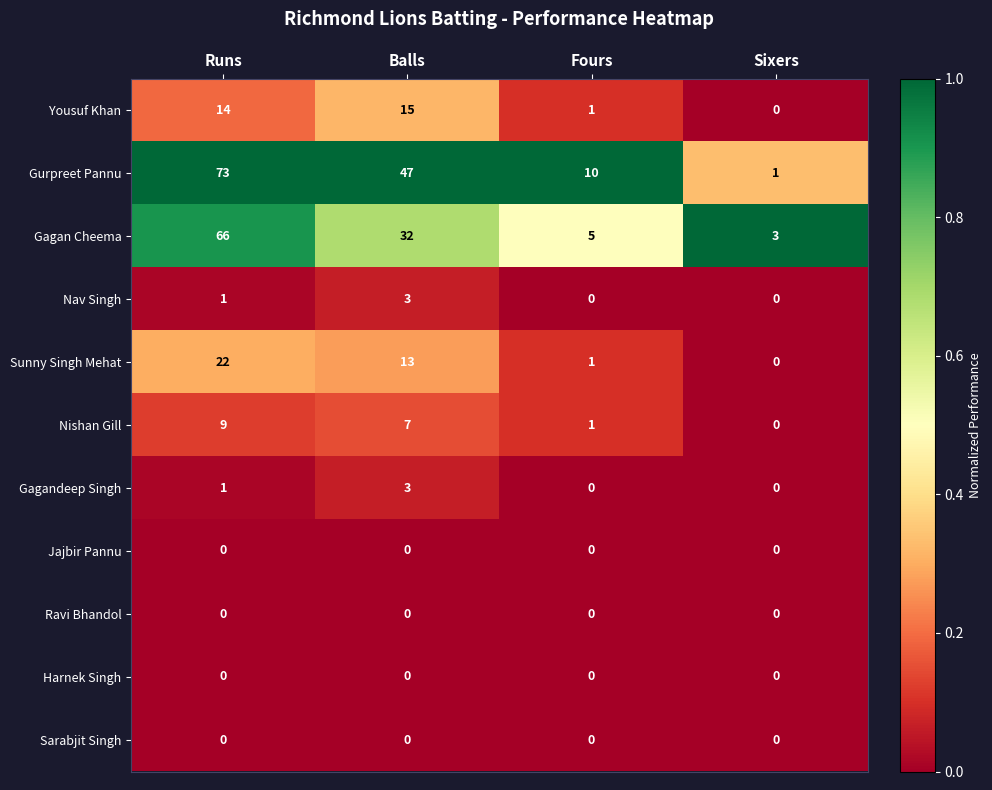

Which category has the highest value in the Sunny Singh Mehat series?

Runs